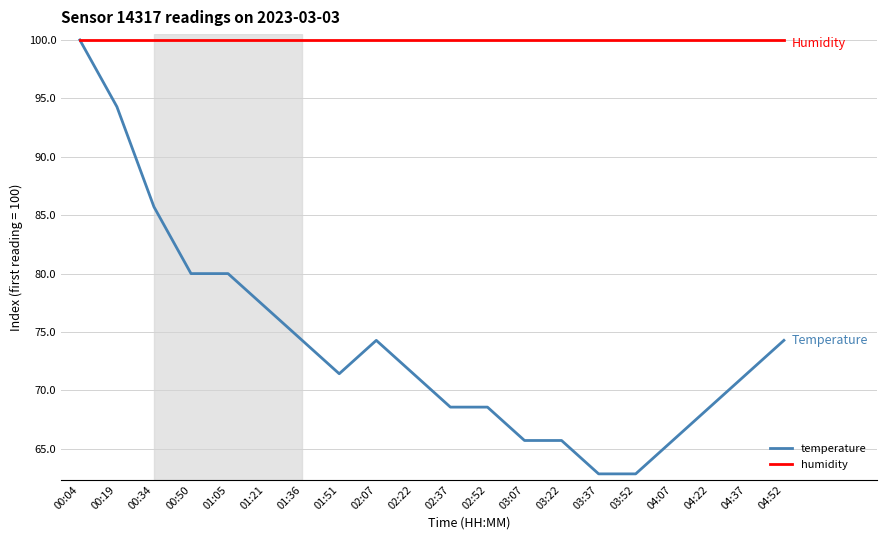

What is the lowest value of the humidity series?

100.0